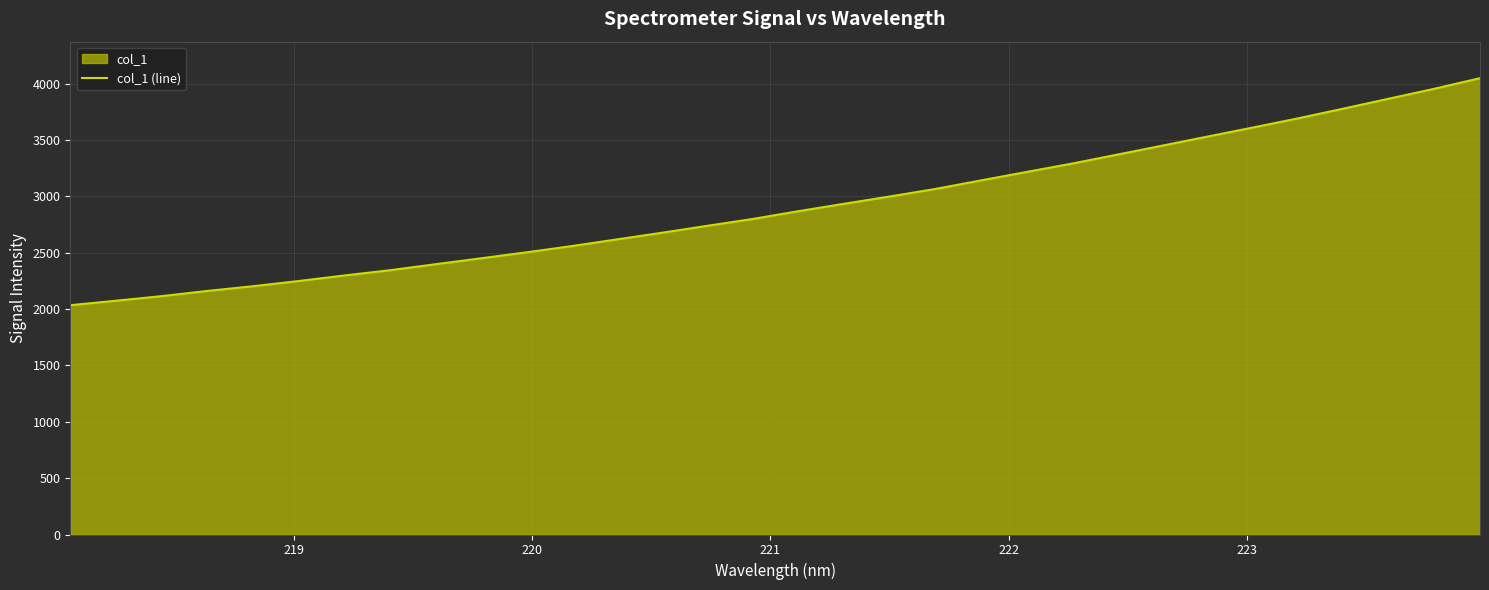

Reading left to right, transcribe all the data shown in this chart.

2034.9	2074.5	2115.1	2161.1	2202.7	2248.6	2297.8	2344.2	2397.3	2449.9	2502.9	2558.5	2618.3	2677.9	2739.6	2800.5	2869.2	2934.7	2999.0	3065.5	3141.1	3216.0	3290.1	3370.0	3450.5	3531.3	3611.6	3693.8	3780.1	3868.3	3956.2	4049.7